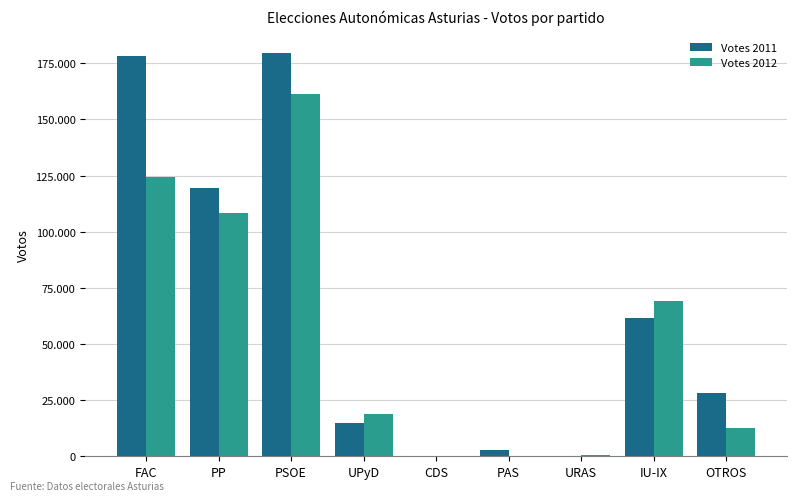

Between URAS and IU-IX, which is larger?

IU-IX